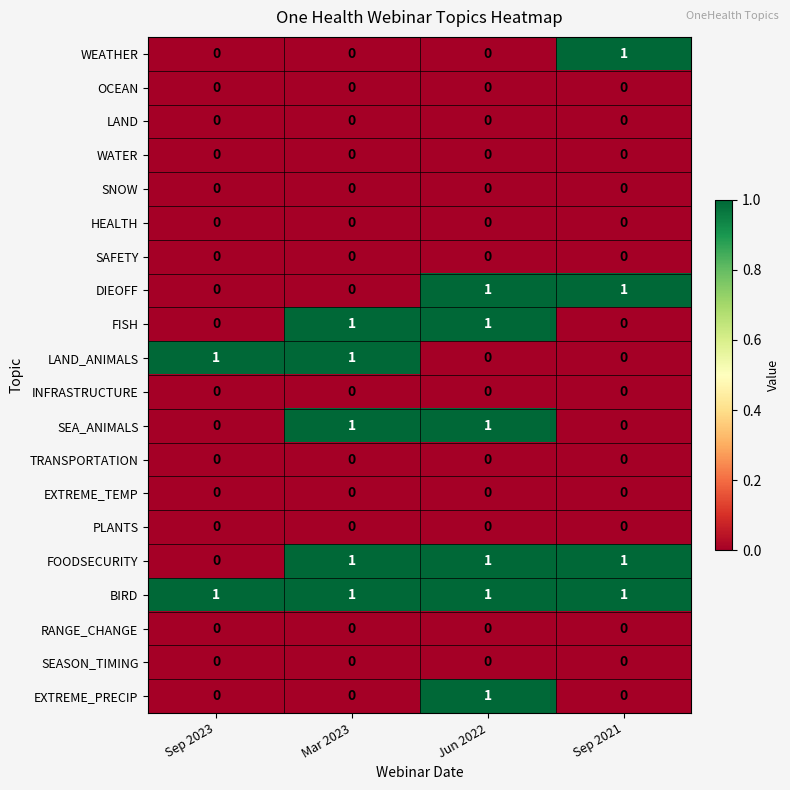

The WATER series shows 0 at Sep 2023. True or false?

True